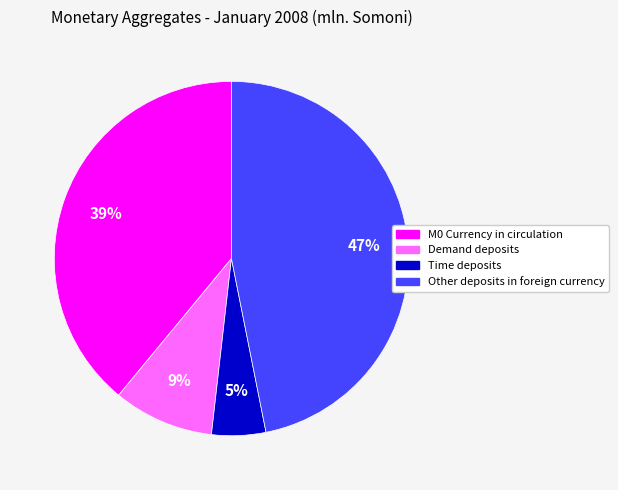

Is it true that Demand deposits is 9% of the pie?

True